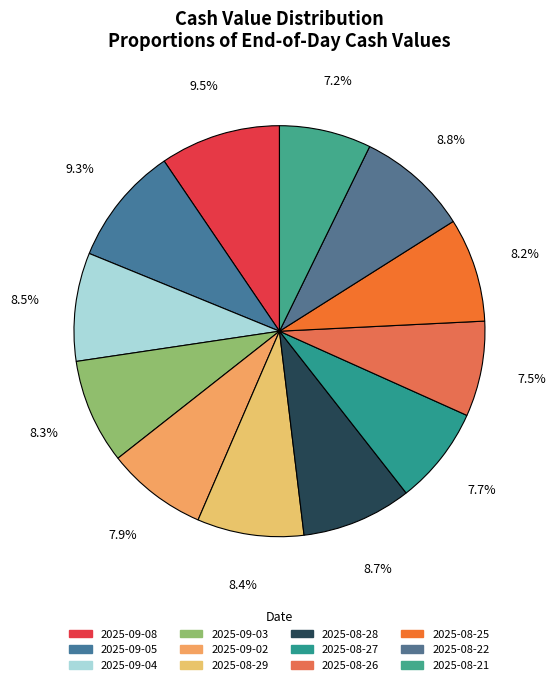

Combined, do 2025-08-26 and 2025-09-02 account for over 50%?

No